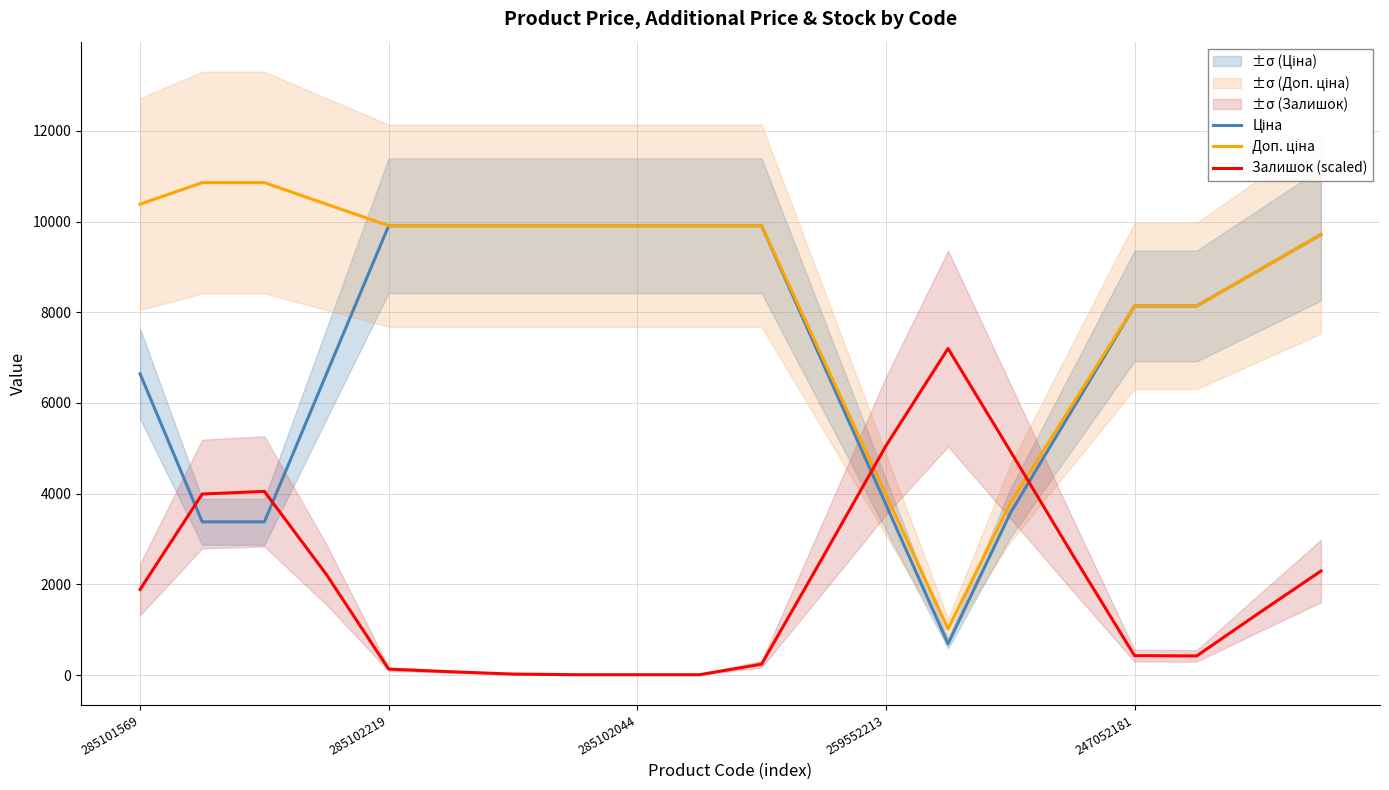

What is the label of the 10th point from the right?

10